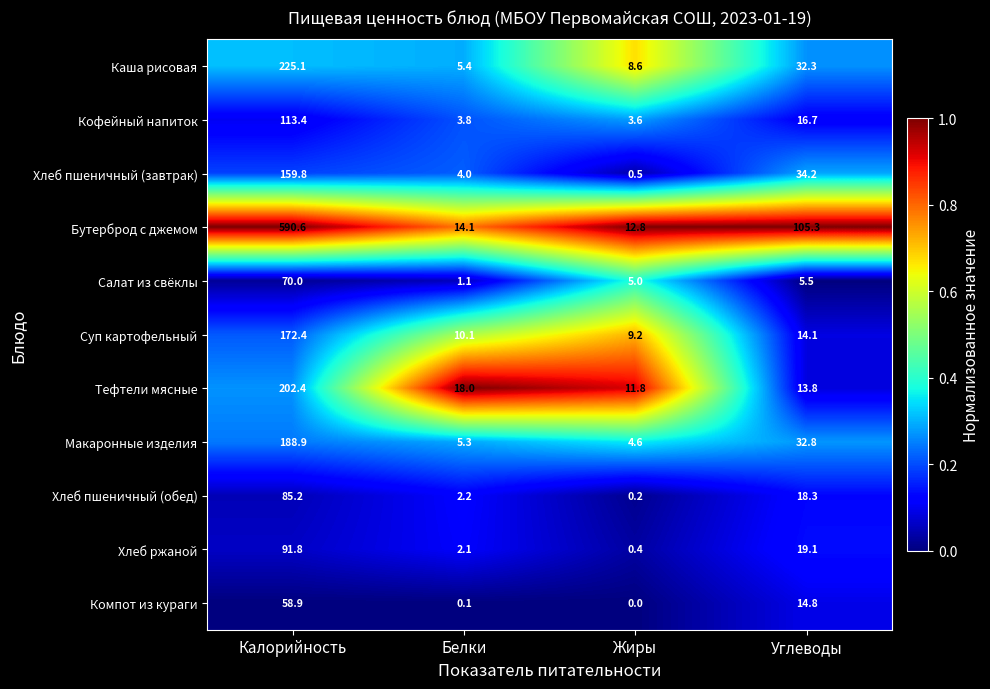

Which series has the largest total across all categories?

Бутерброд с джемом